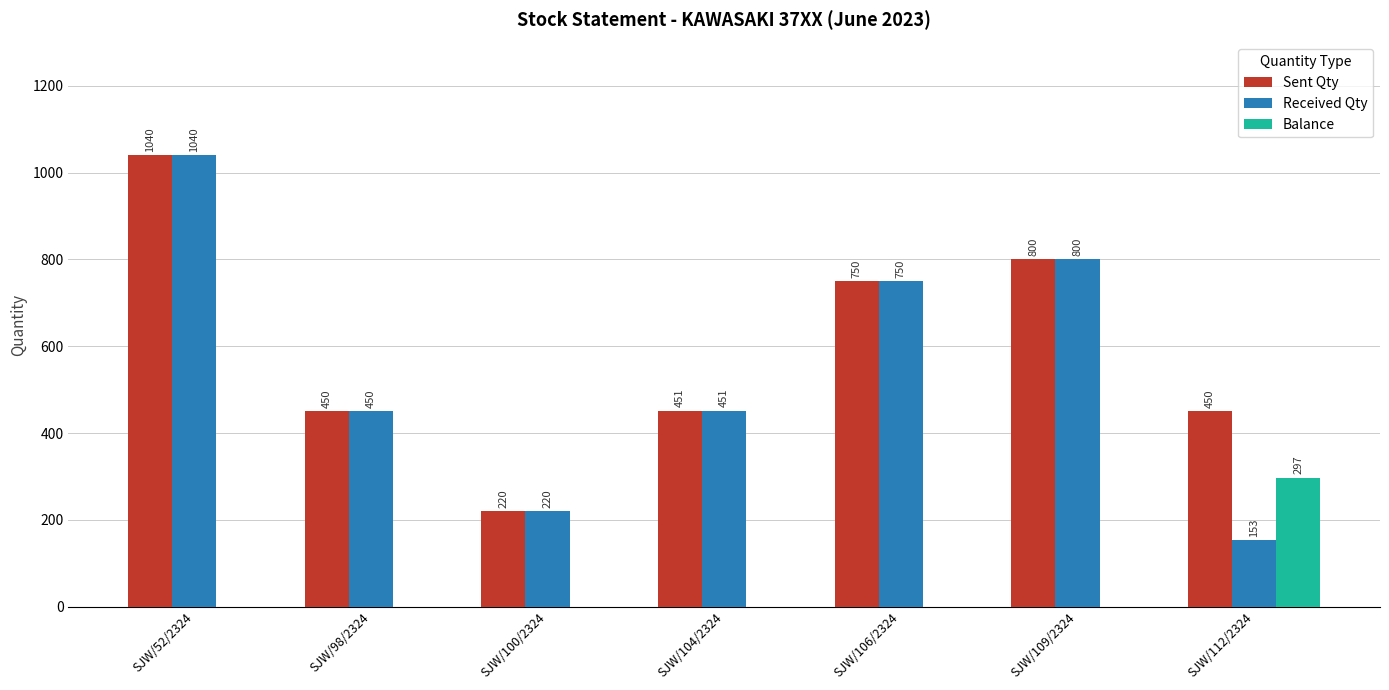

How many groups of bars are there?

7